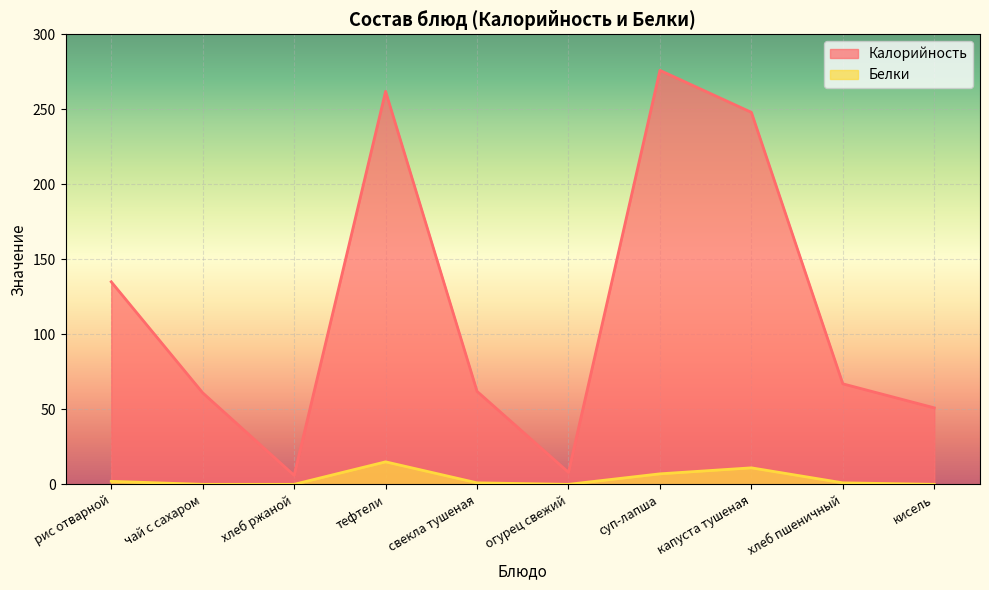

What is the sum of all Белки values?

37